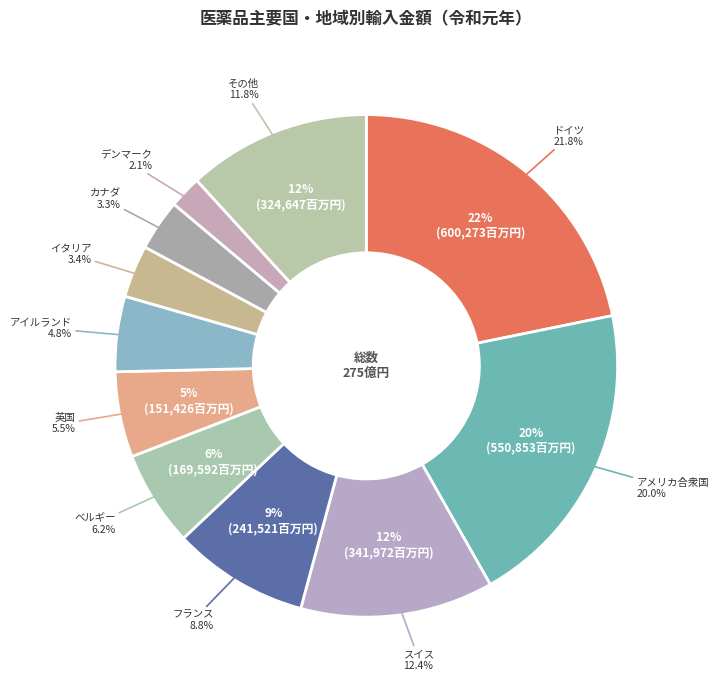

What percentage is the スイス slice, to the nearest percent?

12%